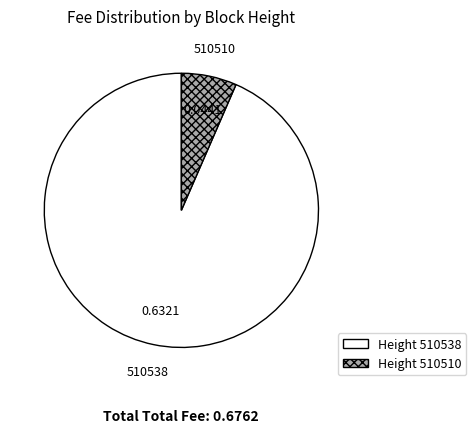

Is there a majority slice in this chart?

Yes